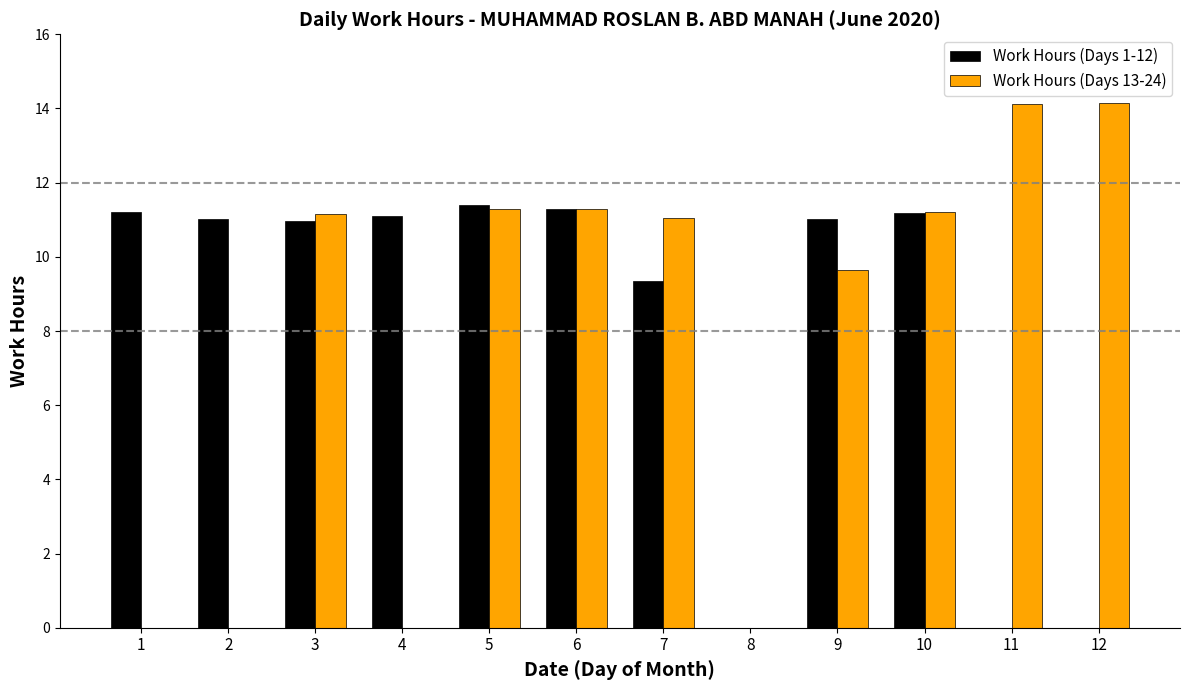

Are the bars horizontal?

No